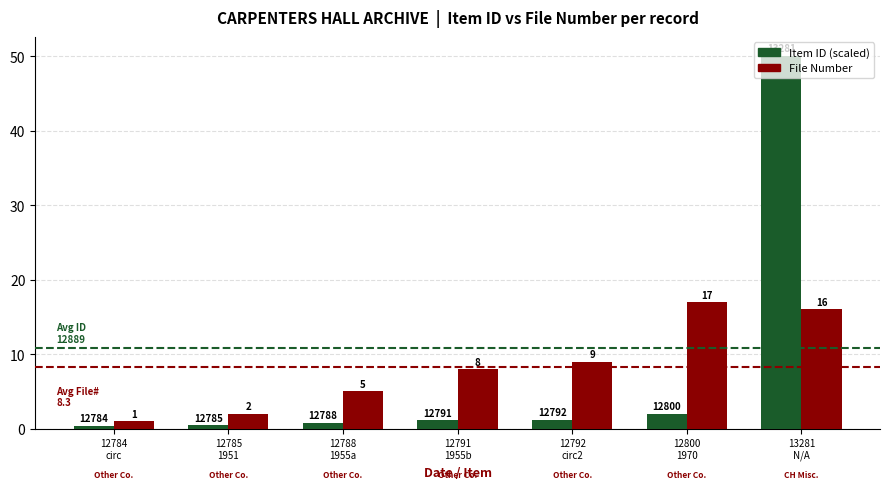

The value of File Number at 12791
1955b is 10.9. True or false?

False